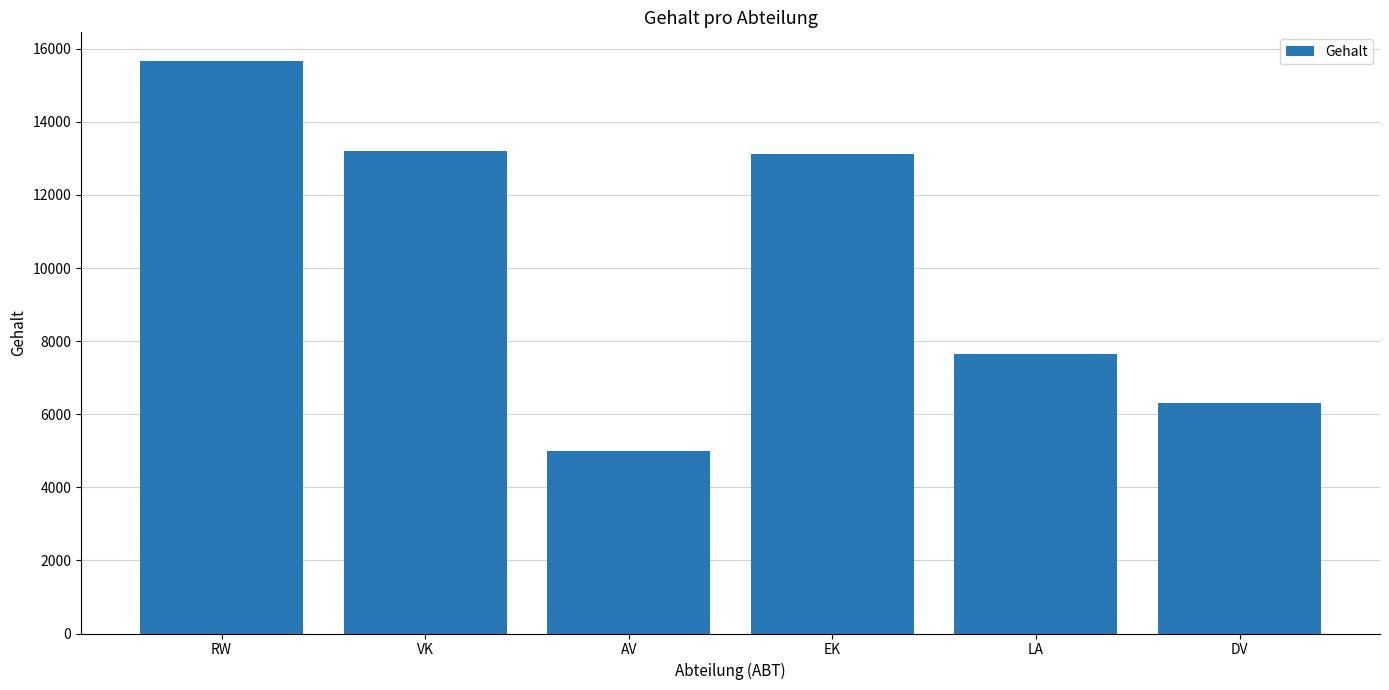

How many categories are shown in the chart?

6